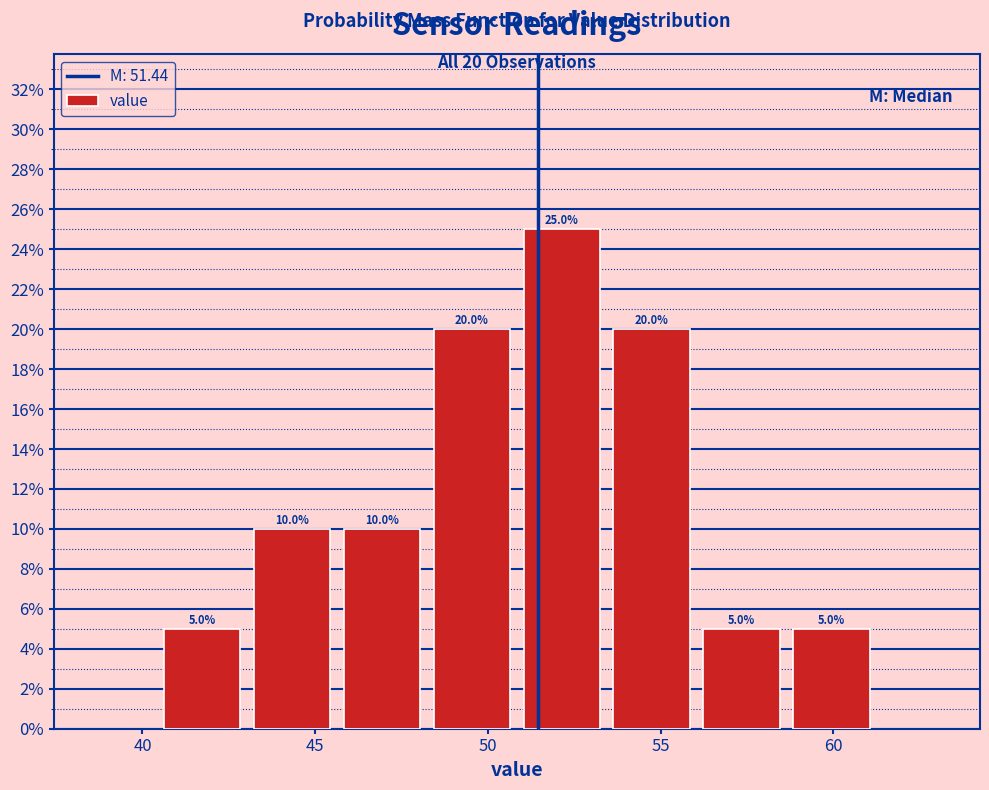

Over which range of the x-axis is the bar tallest?

51.0 to 53.5